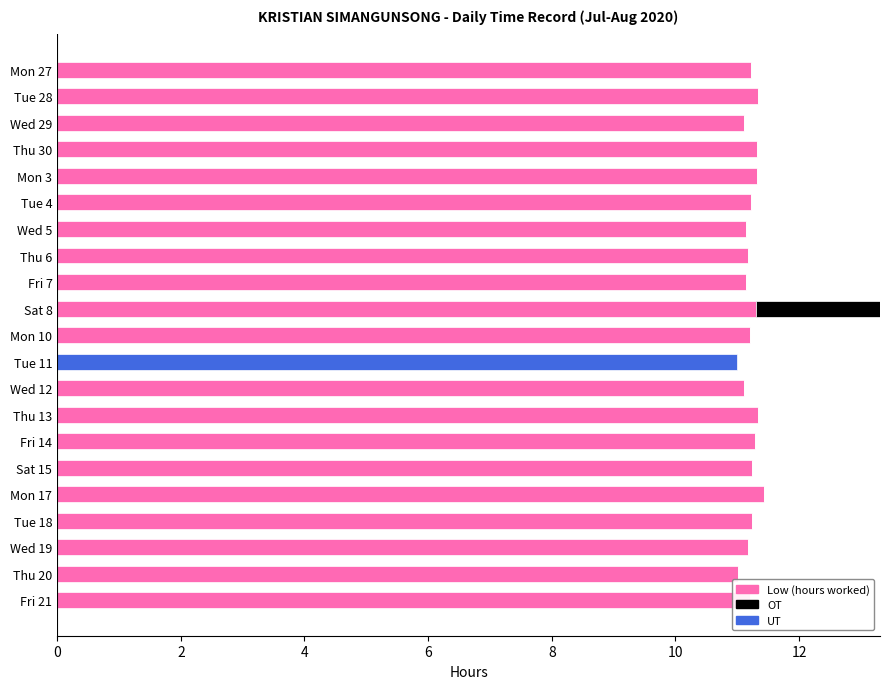

Is the value of UT at Mon 27 greater than the value of Low (hours worked) at Wed 29?

No